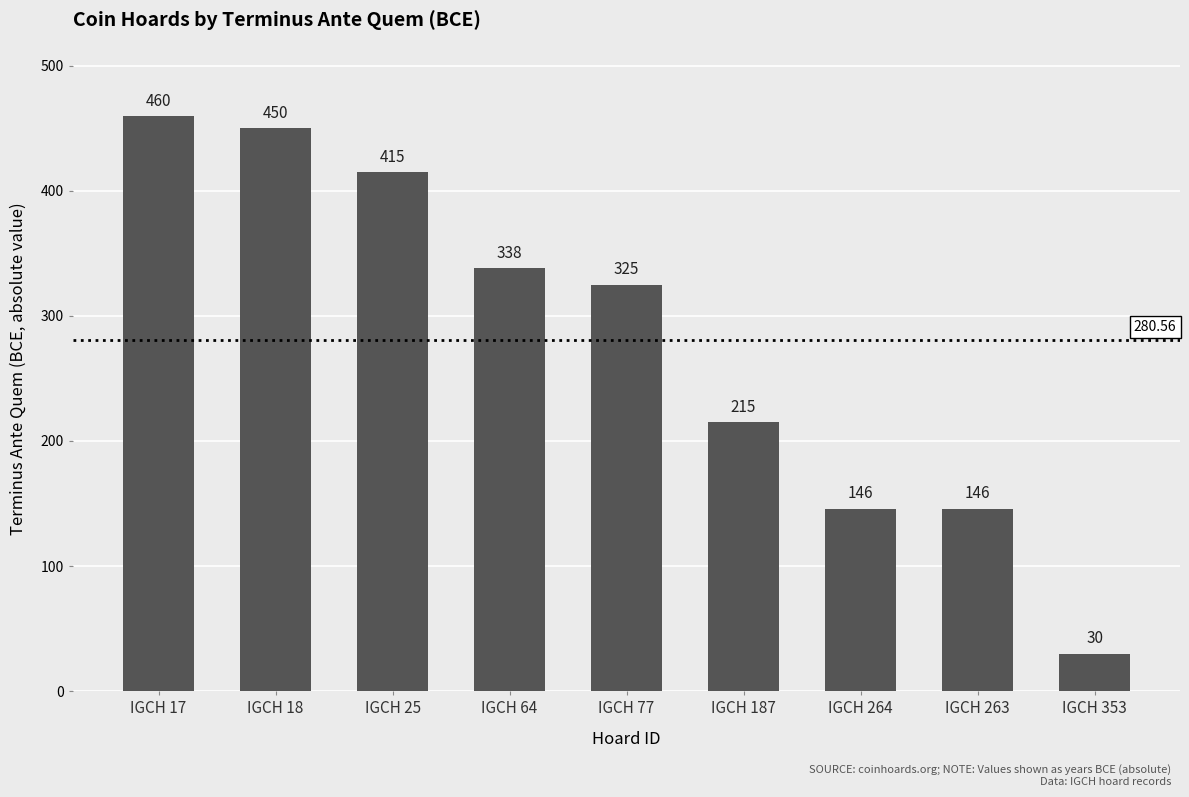

Reading left to right, transcribe all the data shown in this chart.

460	450	415	338	325	215	146	146	30